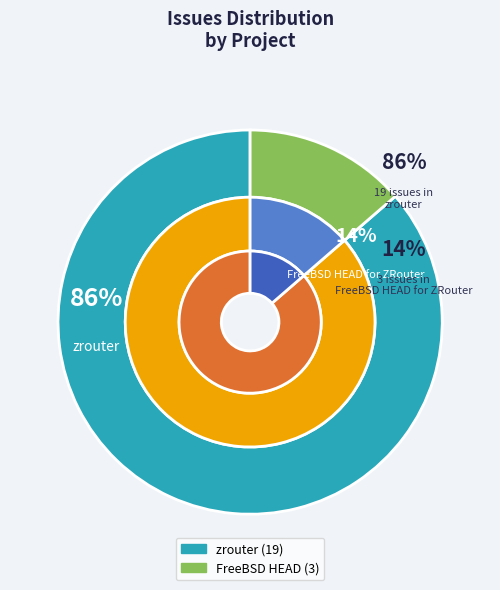

How many slices are in this pie chart?

2